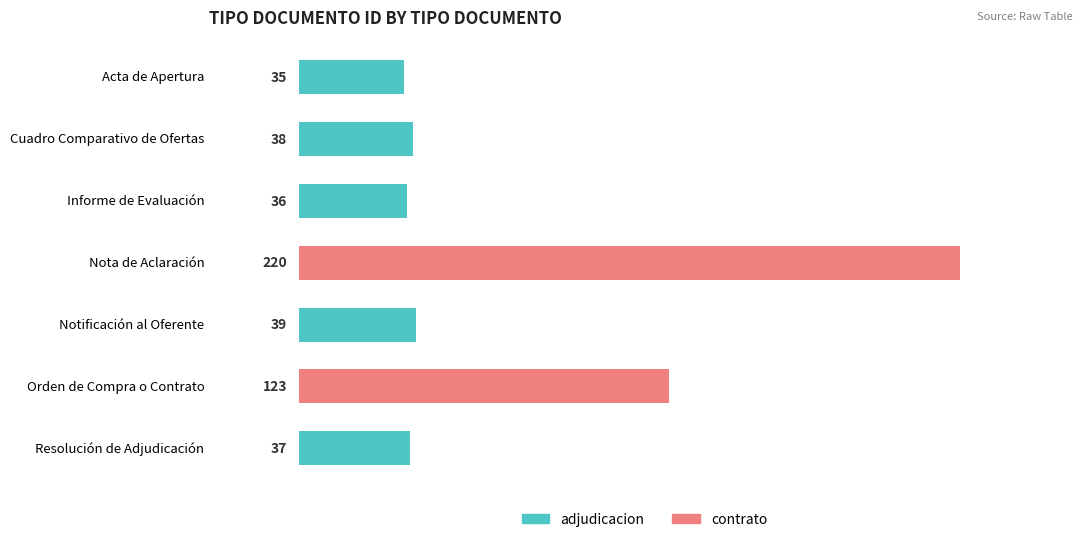

Which label corresponds to the largest value in the chart?

Nota de Aclaración